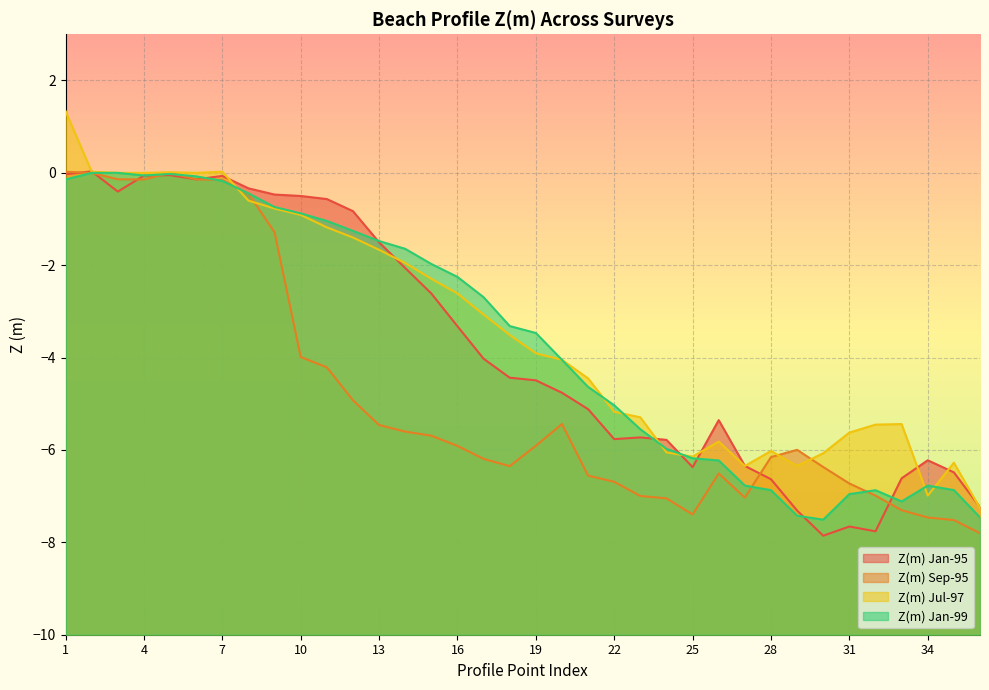

List the series in order of their peak value, highest first.

Z(m) Jul-97, Z(m) Jan-95, Z(m) Sep-95, Z(m) Jan-99